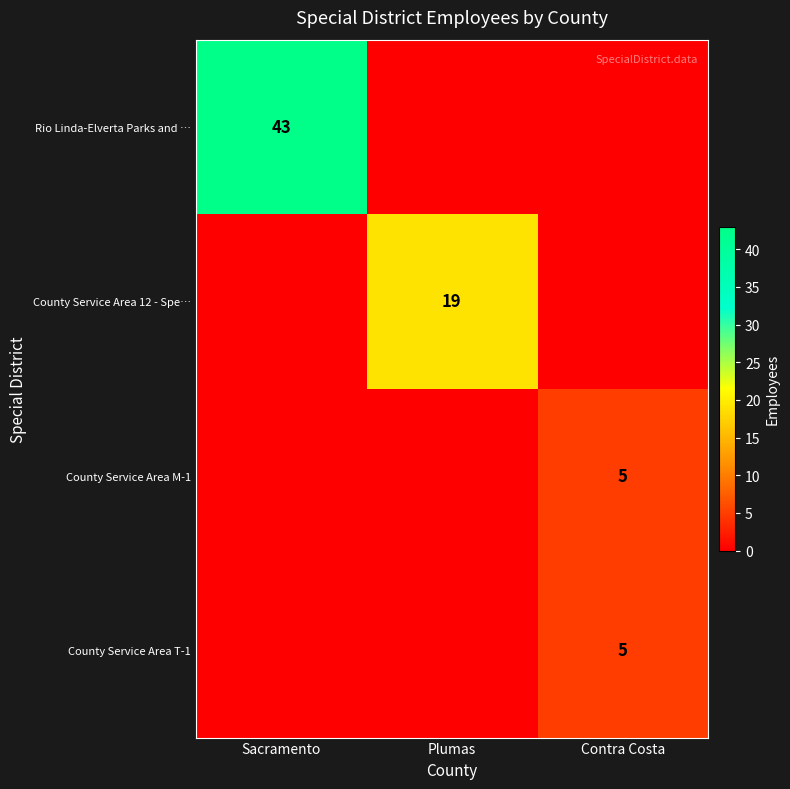

The value of County Service Area 12 - Spe… at Plumas is 19. True or false?

True